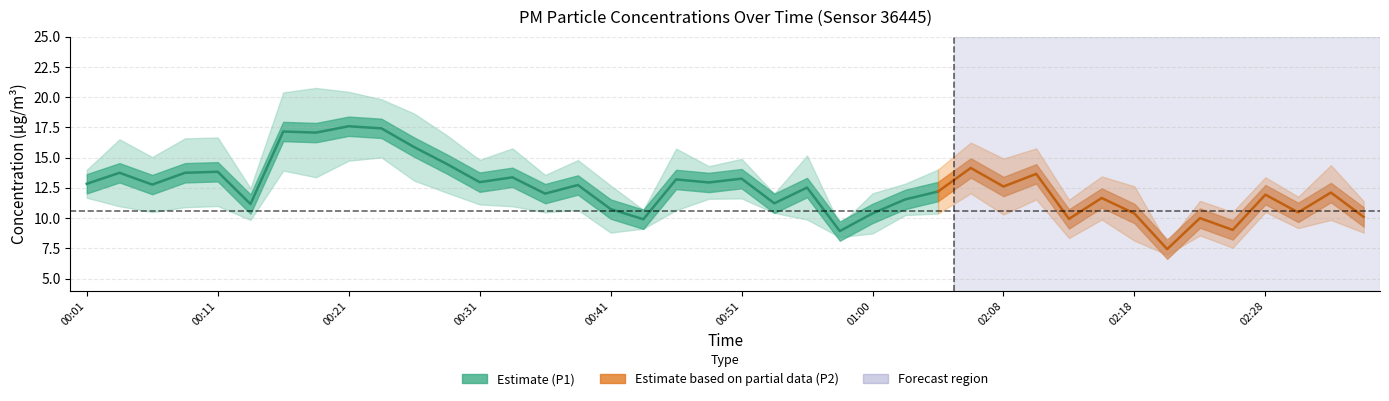

What is the difference between the P2 values at 00:01 and 02:08?

1.4